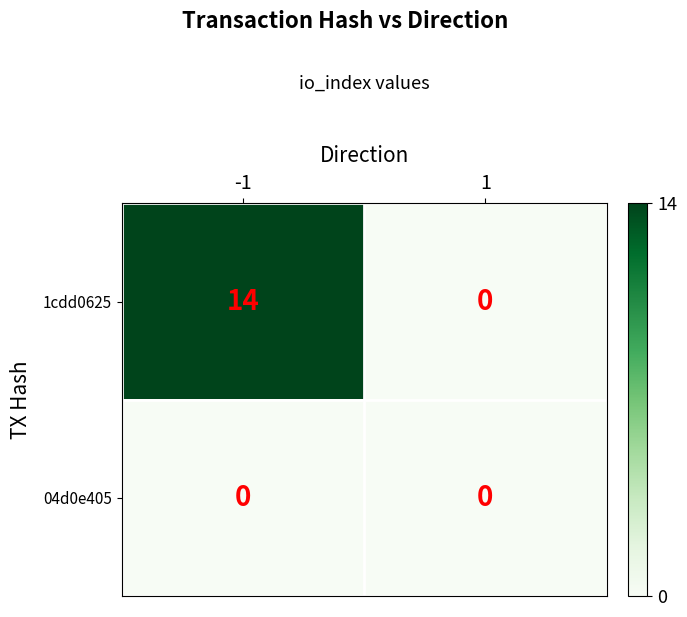

List the series in order of their overall mean, lowest first.

04d0e405, 1cdd0625